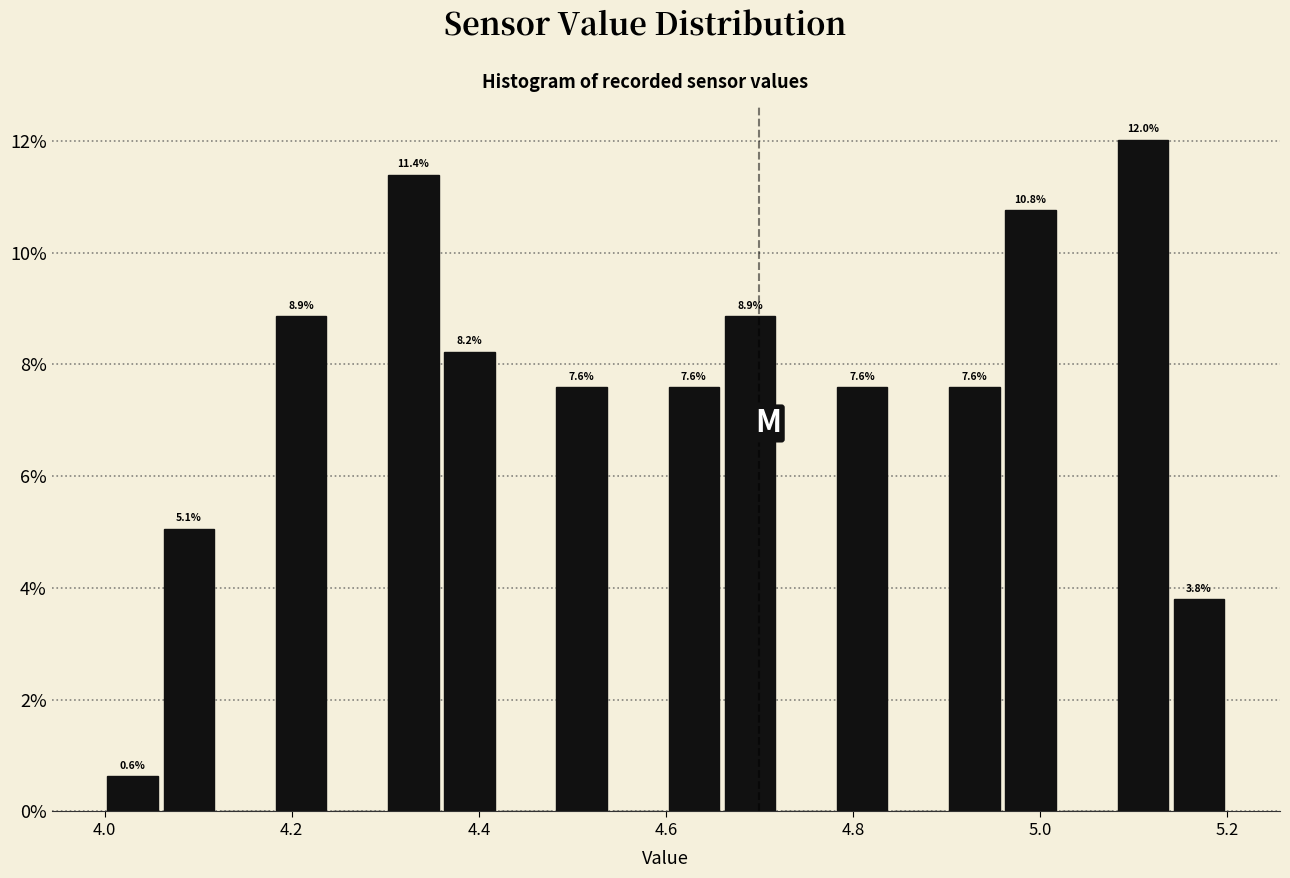

Read against the x-axis, roughly where is the centre of the tallest bar?

5.12